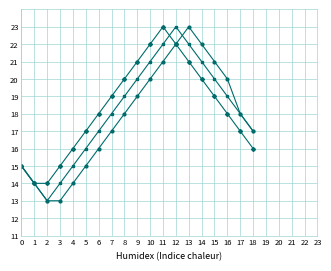

What is the smallest value displayed?

13